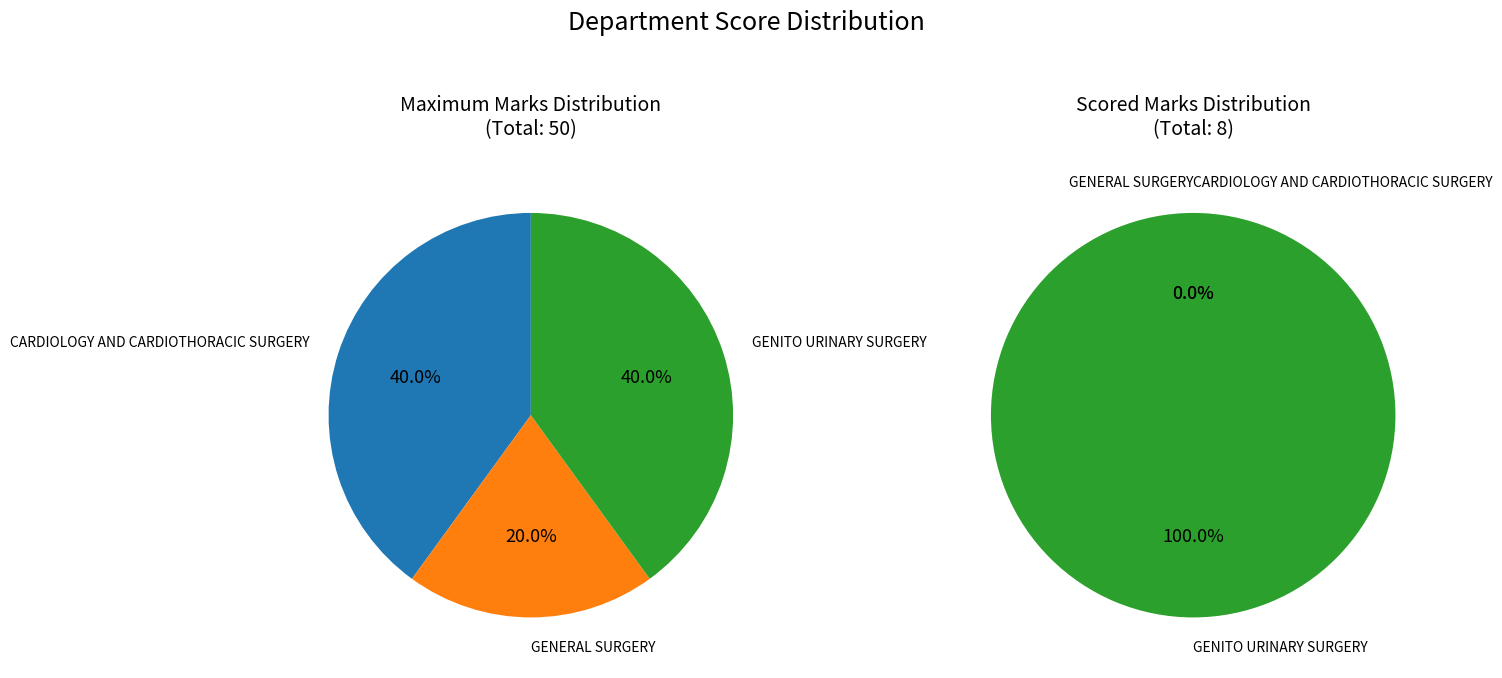

How many segments does this pie chart have?

3